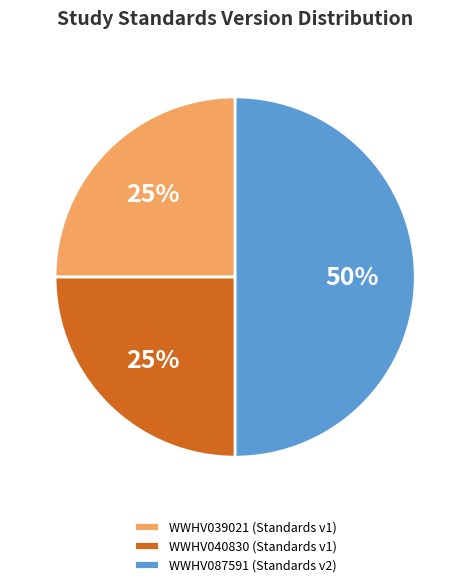

Combined, do WWHV087591 (Standards v2) and WWHV039021 (Standards v1) account for over 50%?

Yes